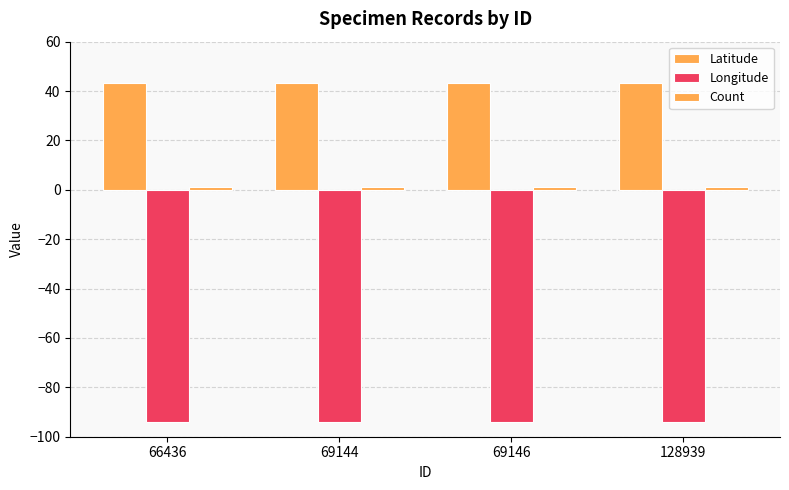

How many groups of bars are there?

4